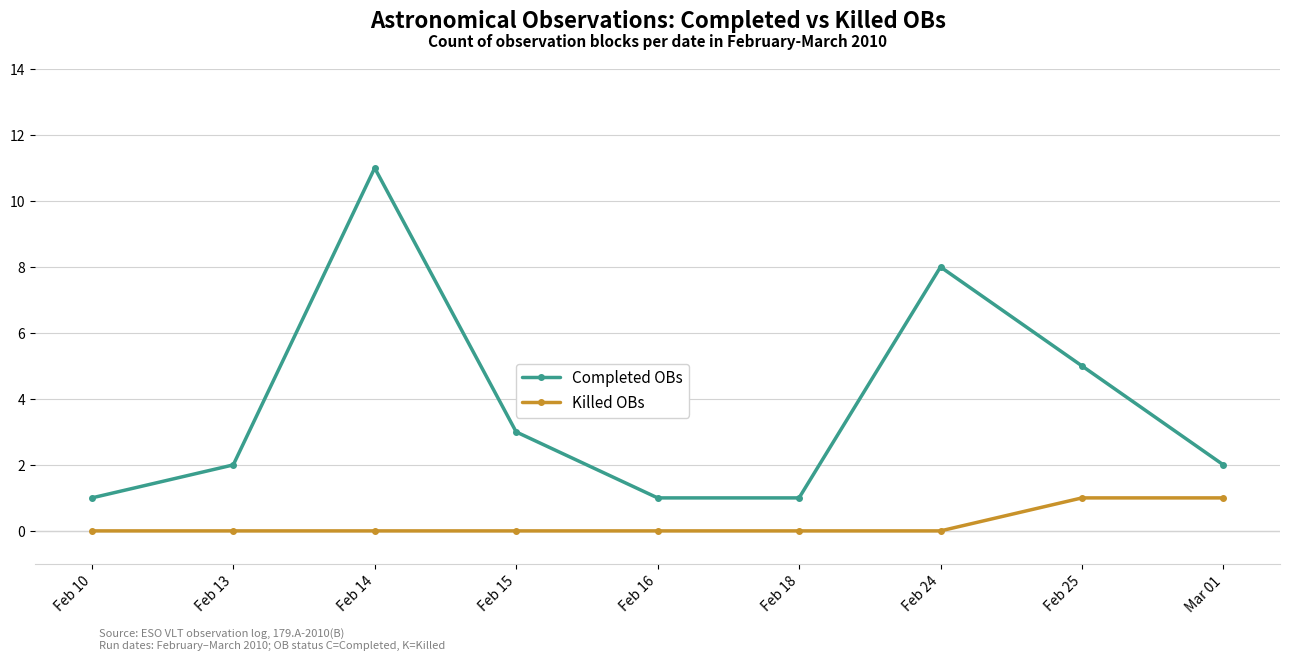

At which category is the sum across all series the highest?

Feb 14